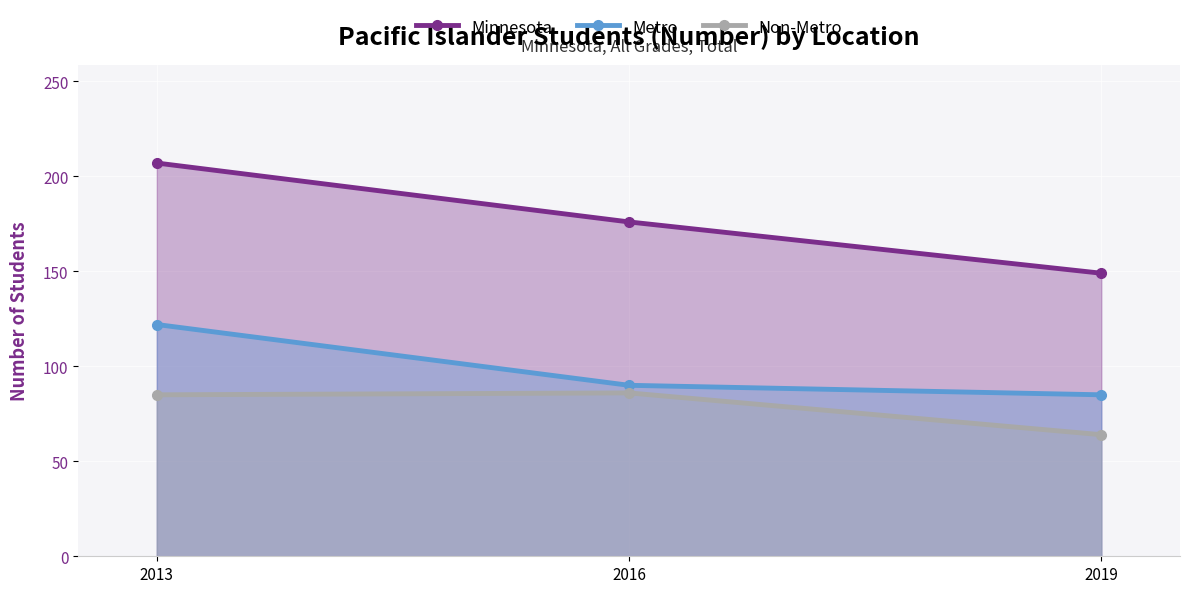

At how many categories does at least one series exceed 86?

3